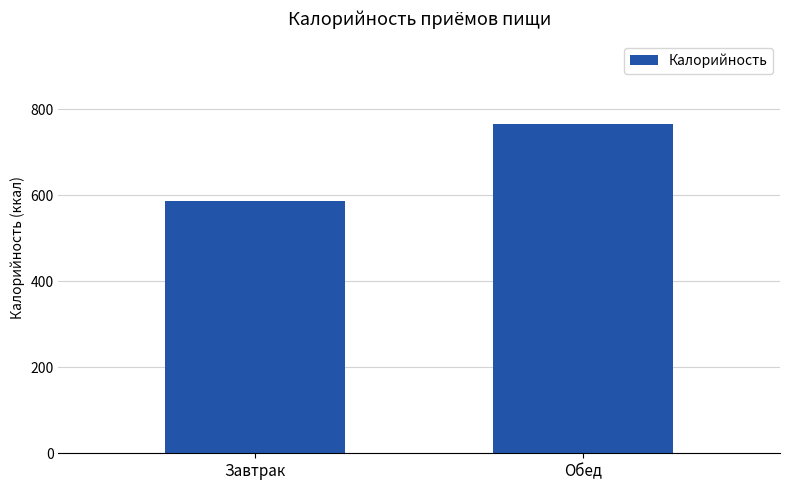

The chart shows a value of 587.5 at Завтрак. True or false?

True